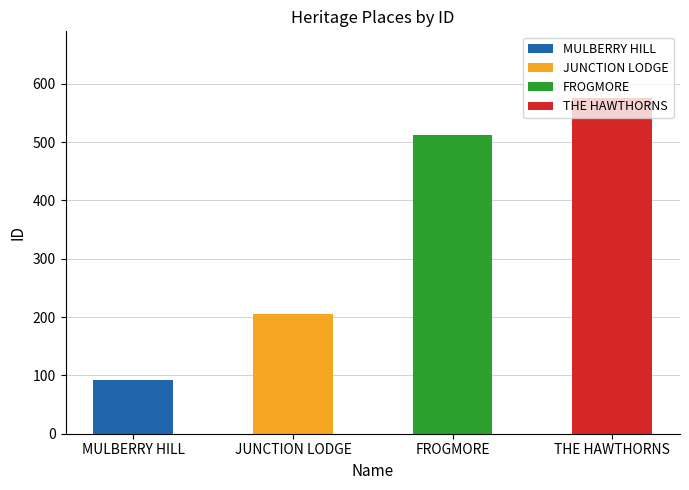

Where is the data nearest to the value 333?

JUNCTION LODGE